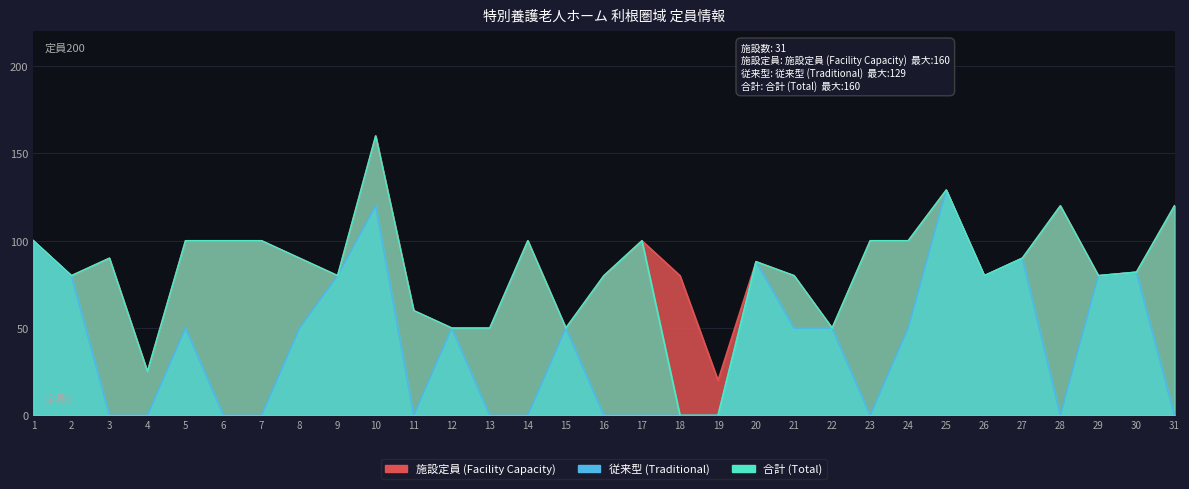

Reading left to right, extract all data points from this chart.

施設定員 (Facility Capacity): 100	80	90	25	100	100	100	90	80	160	60	50	50	100	50	80	100	80	20	88	80	50	100	100	129	80	90	120	80	82	120
従来型 (Traditional): 100	80	0	0	50	0	0	50	80	120	0	50	0	0	50	0	0	0	0	88	50	50	0	50	129	80	90	0	80	82	0
合計 (Total): 100	80	90	25	100	100	100	90	80	160	60	50	50	100	50	80	100	0	0	88	80	50	100	100	129	80	90	120	80	82	120